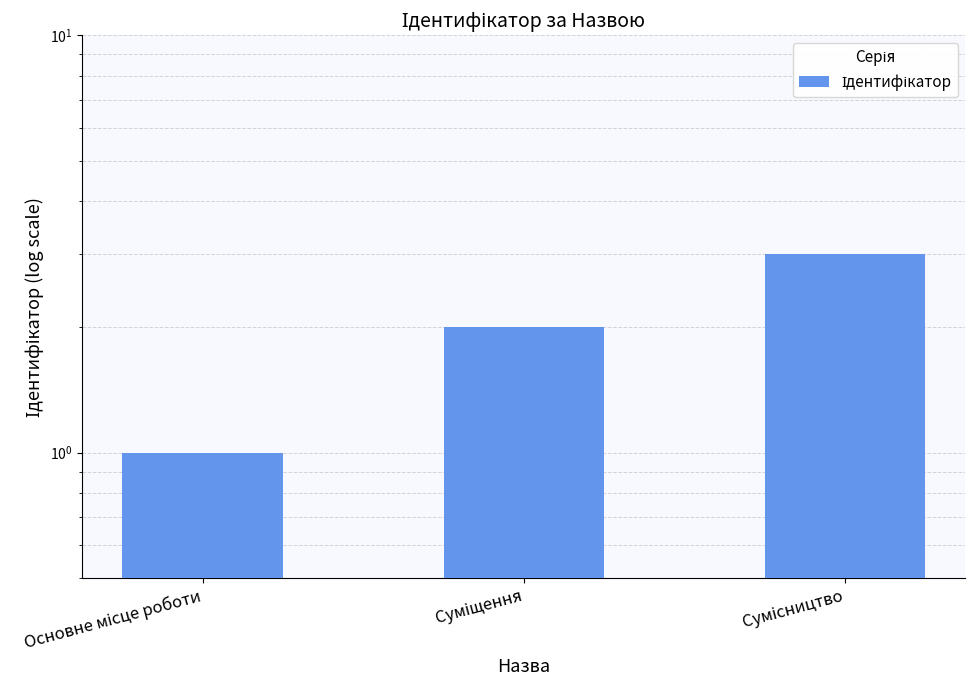

What is the average value?

2